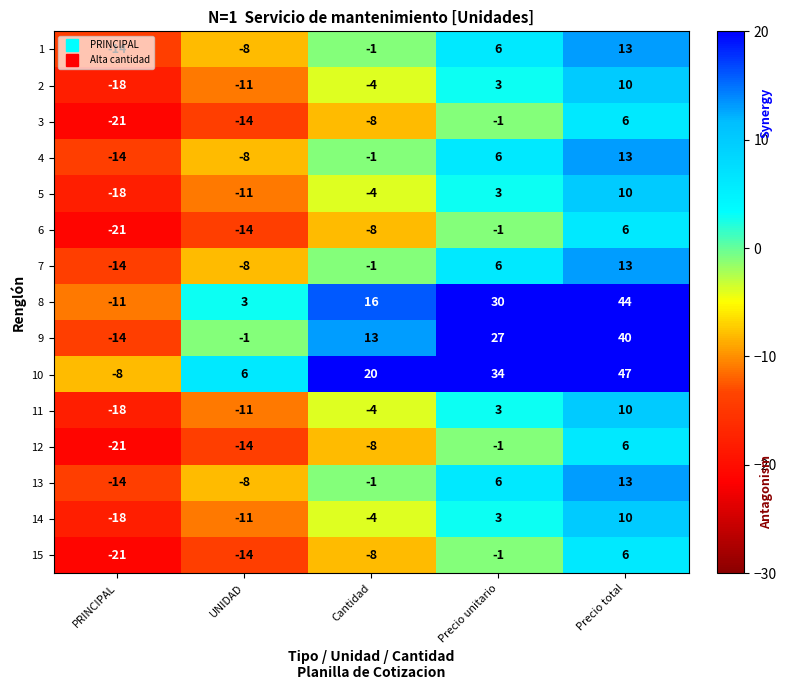

What is the greatest value displayed?

47